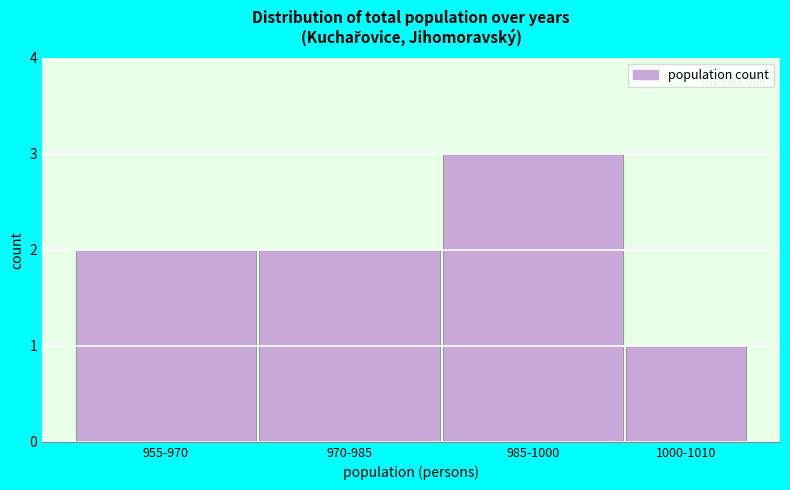

Reading left to right, extract all data points from this chart.

2	2	3	1